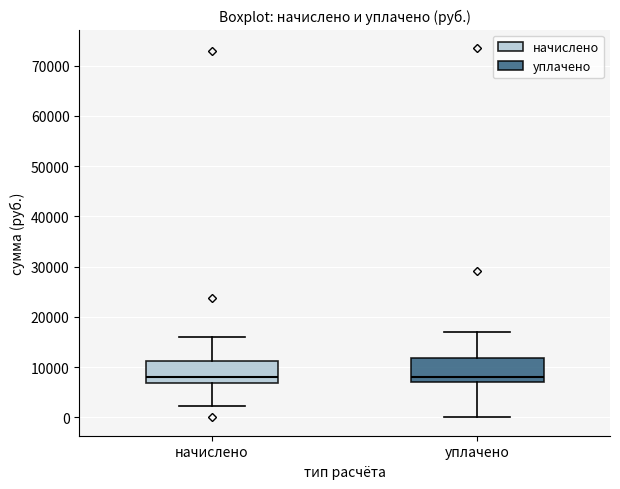

Reading left to right, transcribe this box plot: for each box, give where its median line is, the range the box spans, and where its two whiskers end, as read against the y-axis. The values are not printed on the chart, so give them approximately, as read against the axis.

начислено: median 8000, box 7000 to 11000, whiskers 2000 to 16000
уплачено: median 8000, box 7000 to 12000, whiskers 0 to 17000